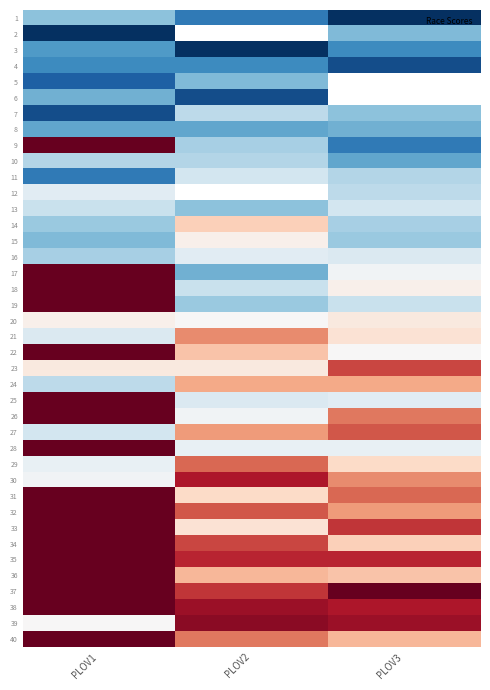

What is the difference between the maximum and minimum values in the 3 series?

11.7